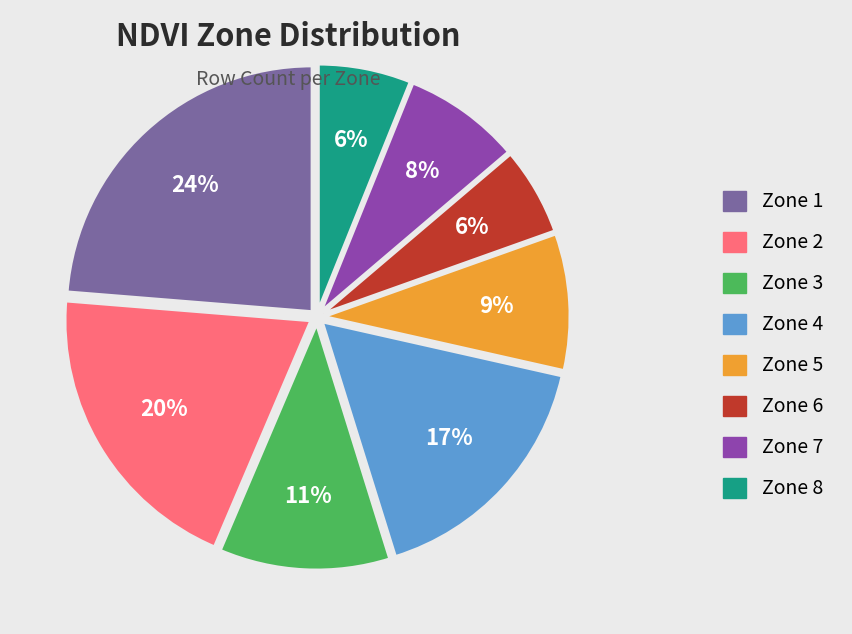

To the nearest percent, what portion does Zone 1 represent?

24%